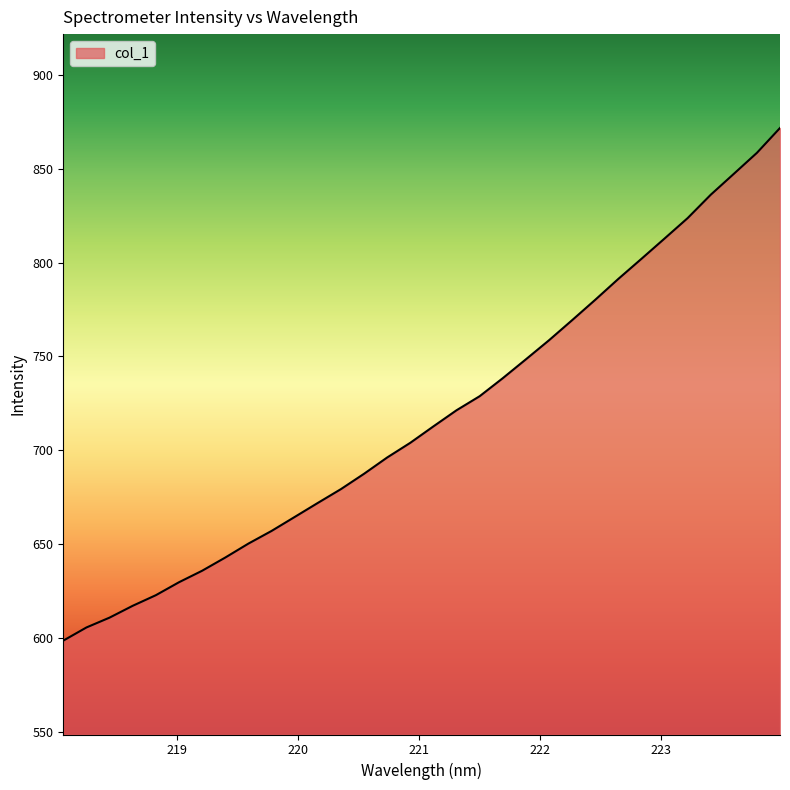

What is the difference between the maximum and minimum values?

273.1